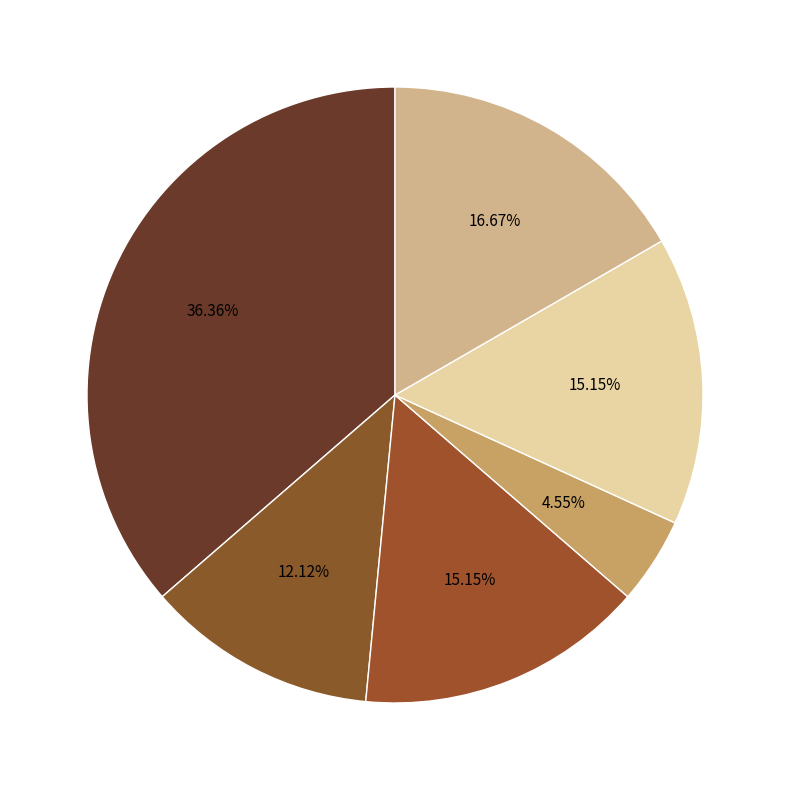

To the nearest percent, what is the average slice percentage?

17%